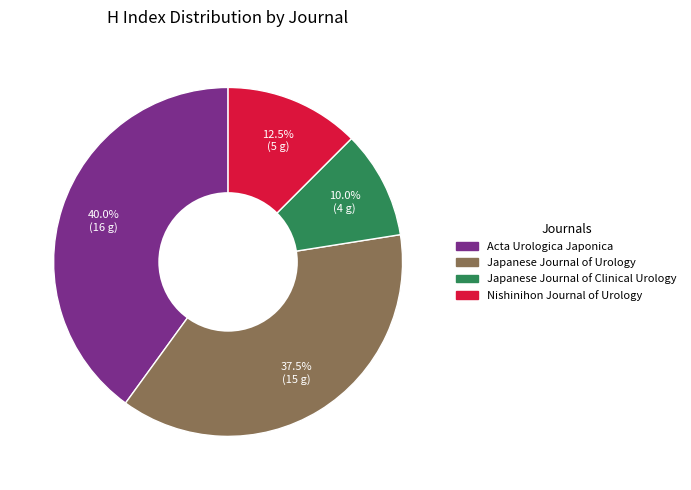

How many slices are in this pie chart?

4